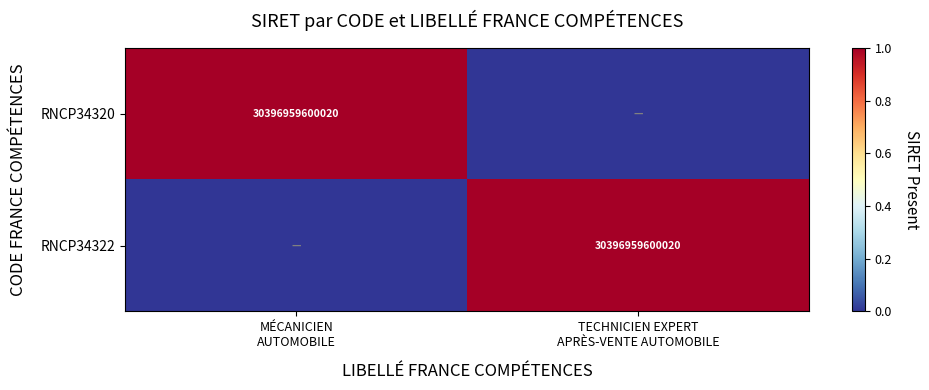

List the labels in order of RNCP34322 value, smallest first.

MÉCANICIEN AUTOMOBILE, TECHNICIEN EXPERT APRÈS-VENTE AUTOMOBILE